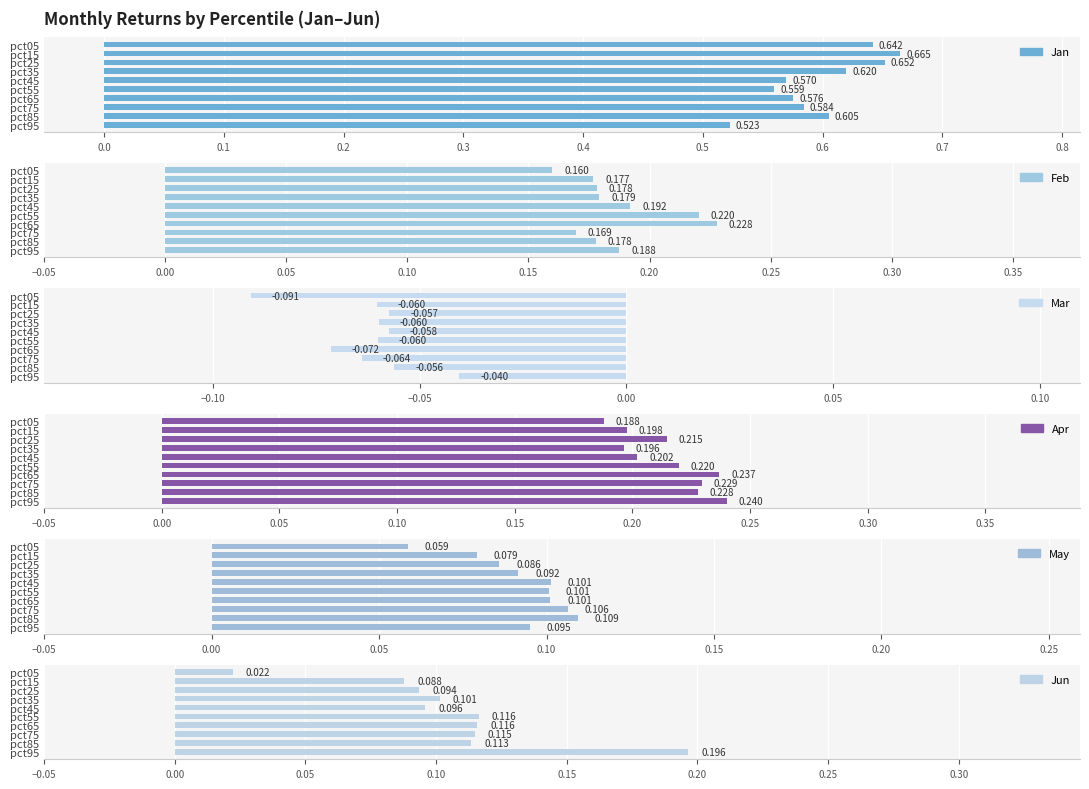

What is the average value of the May series?

0.1